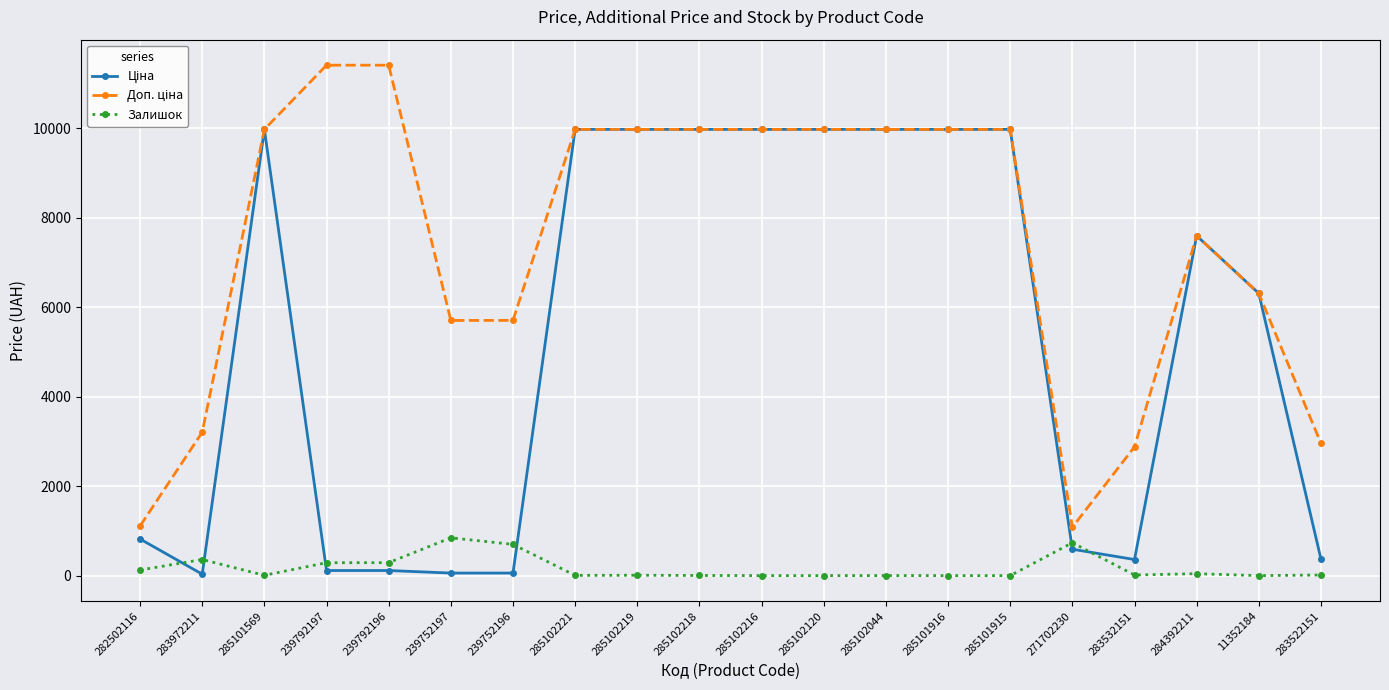

True or false: Залишок has more than 2 interior local peaks.

True